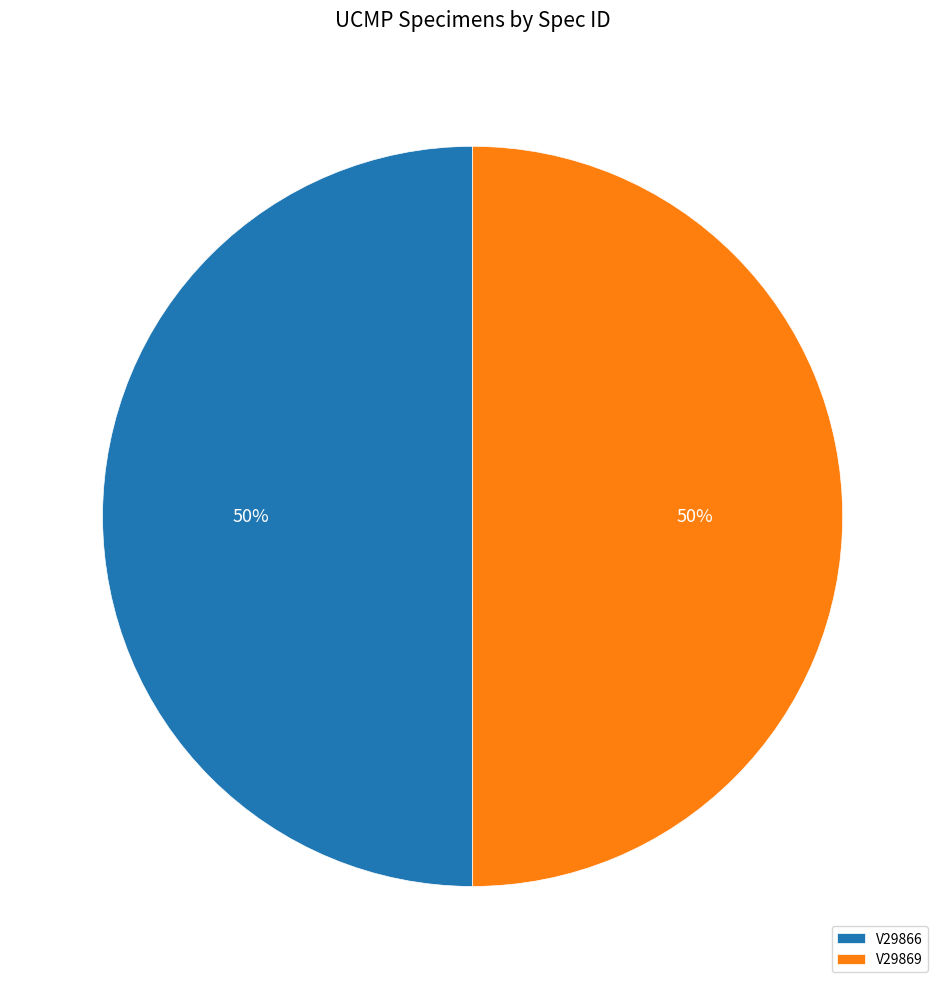

The V29869 slice represents 50% of the pie. True or false?

True